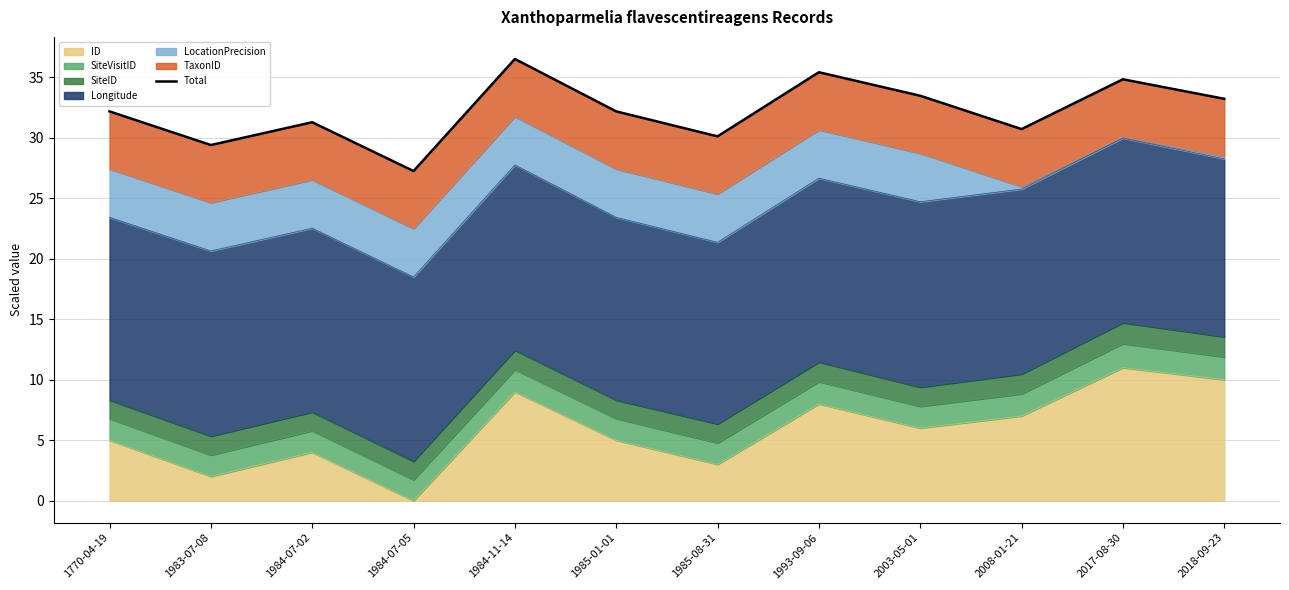

Rank the categories by value from highest to lowest.

1984-11-14, 1993-09-06, 2017-08-30, 2003-05-01, 2018-09-23, 1770-04-19, 1985-01-01, 1984-07-02, 2008-01-21, 1985-08-31, 1983-07-08, 1984-07-05